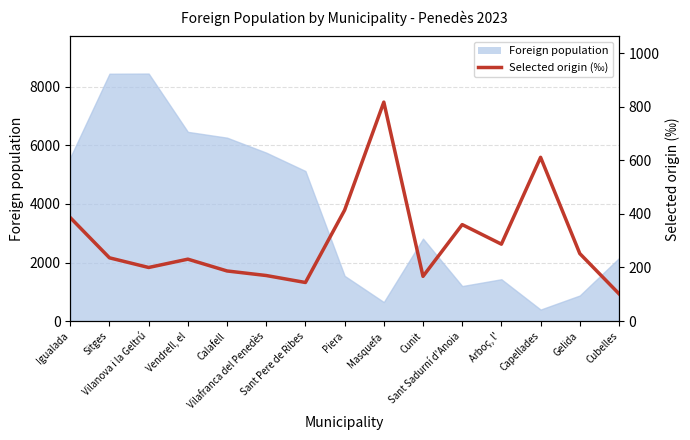

Does the chart display data point markers on the line(s)?

No